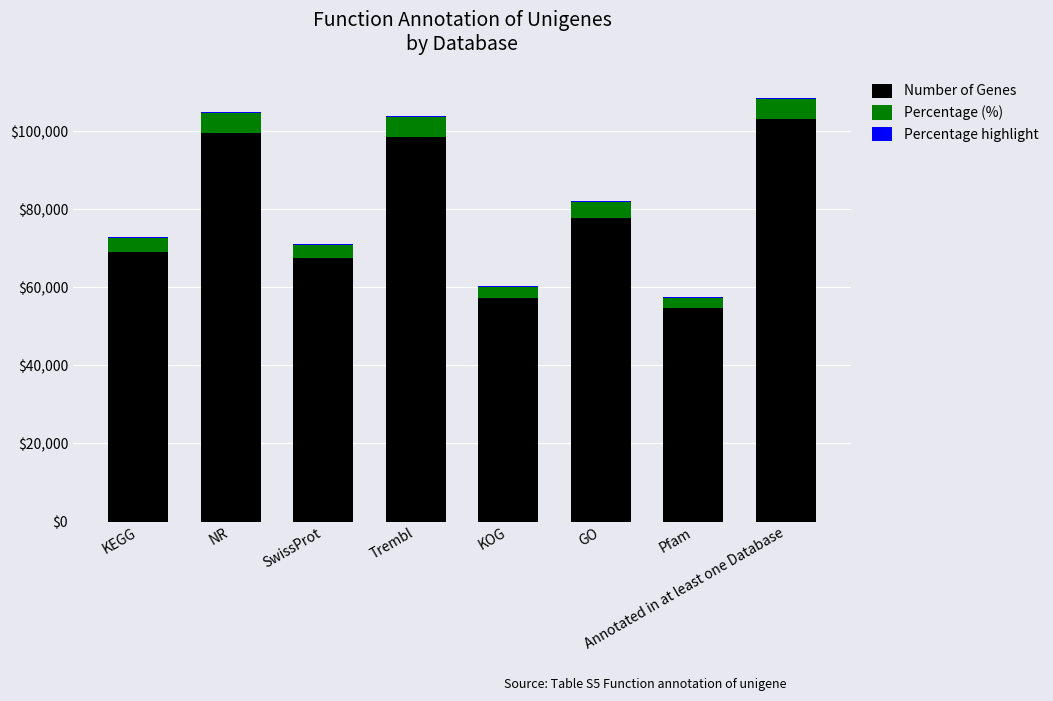

True or false: Number of Genes has a value of 43191.1 at NR.

False